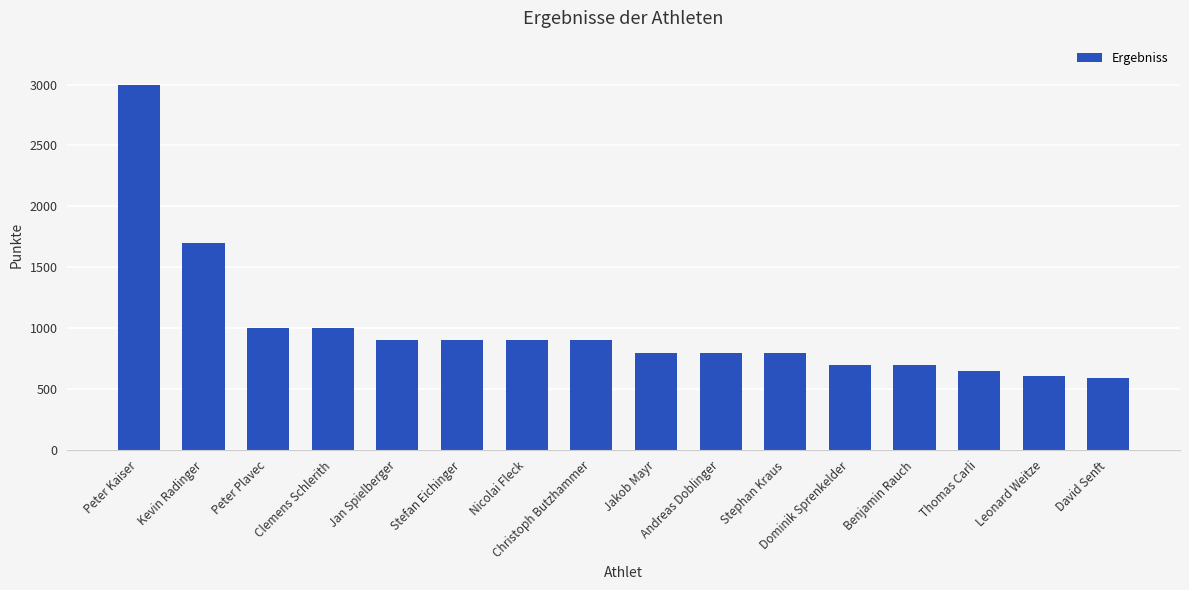

Which category has the highest value across all series?

Peter Kaiser